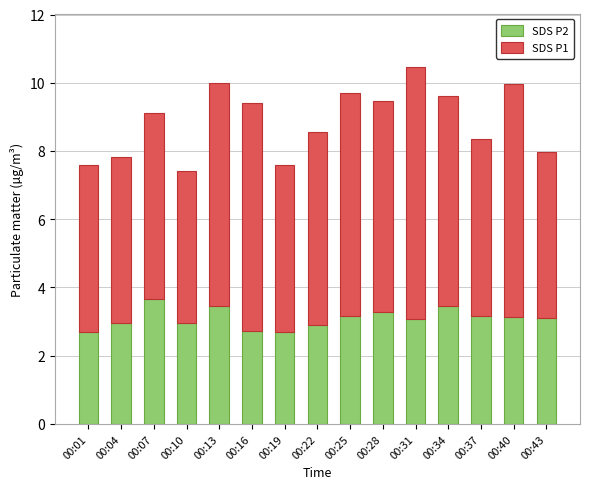

What is the average value of the SDS P2 series?

3.1